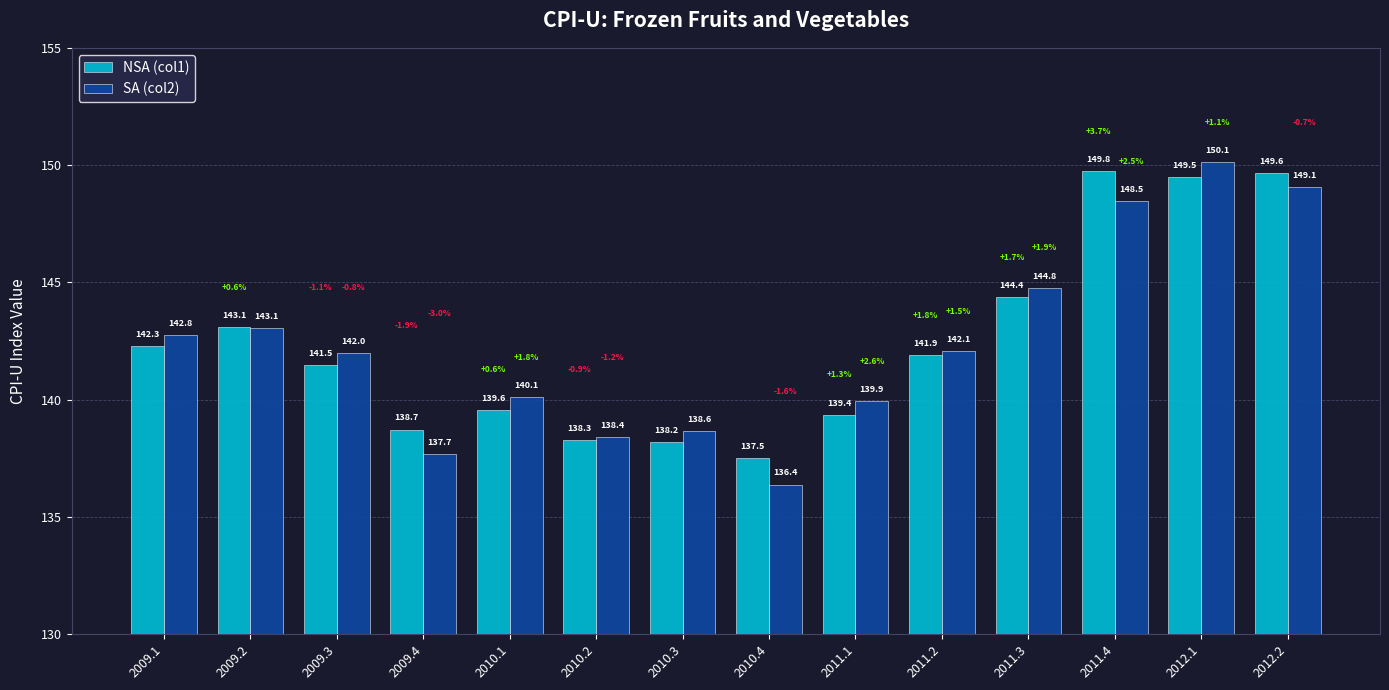

List the series in order of their peak value, highest first.

SA (col2), NSA (col1)